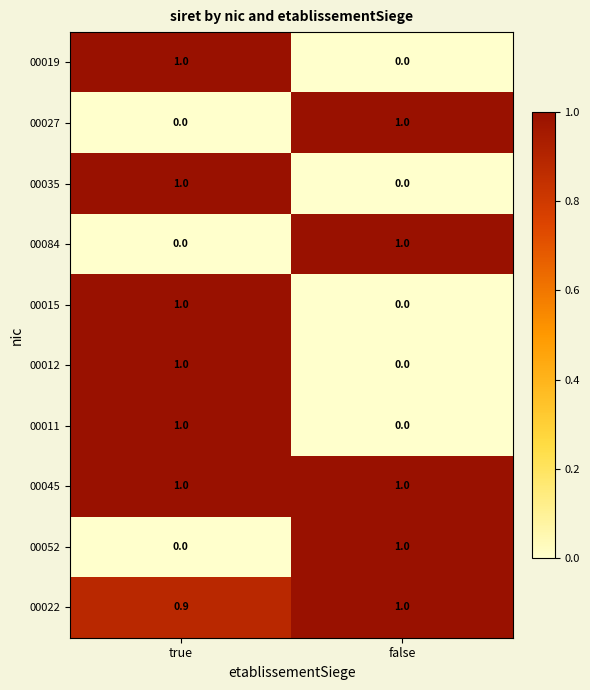

Rank the categories by 00022 value from lowest to highest.

true, false